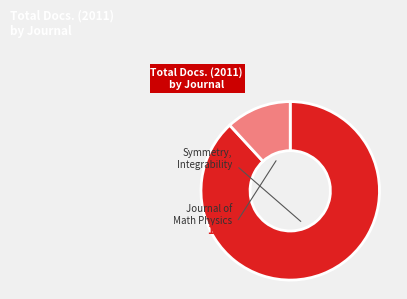

To the nearest percent, what portion does Symmetry, Integrability and Geometry represent?

88%